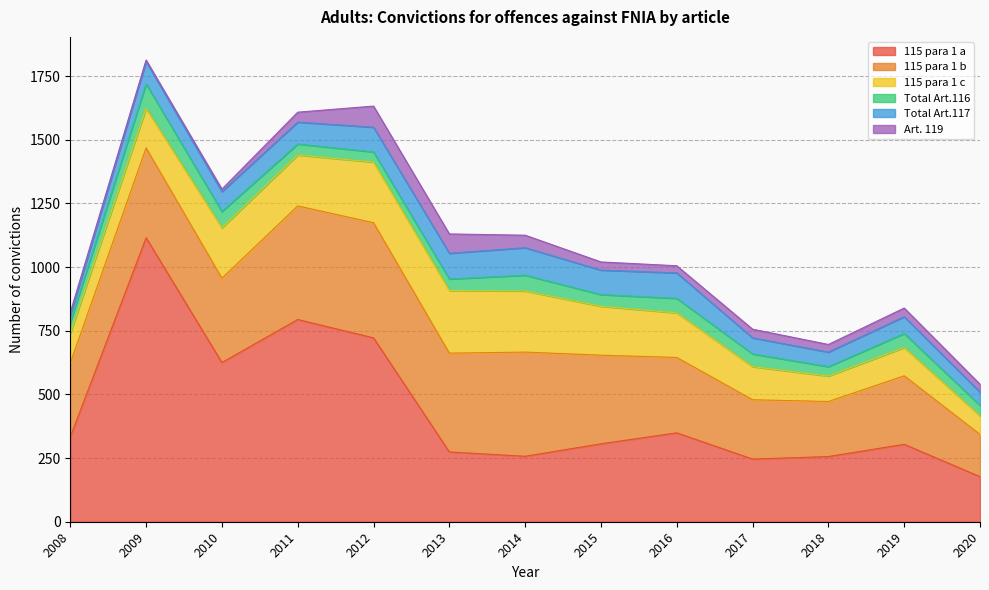

What is the sum of the Total Art.117 values at 2017 and 2013?

164